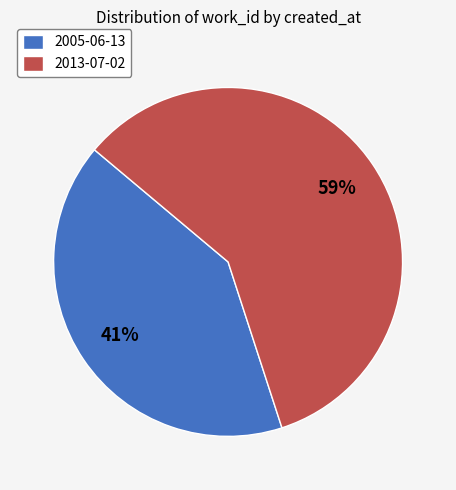

What is the ratio of the value at 2013-07-02 to the value at 2005-06-13?

1.4